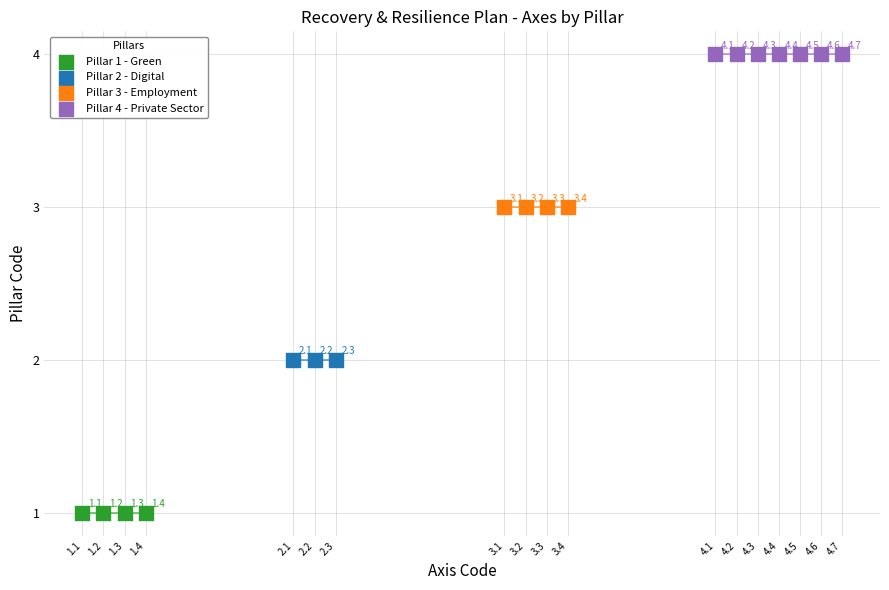

Which series reaches the maximum Y coordinate?

Pillar 4 - Private Sector